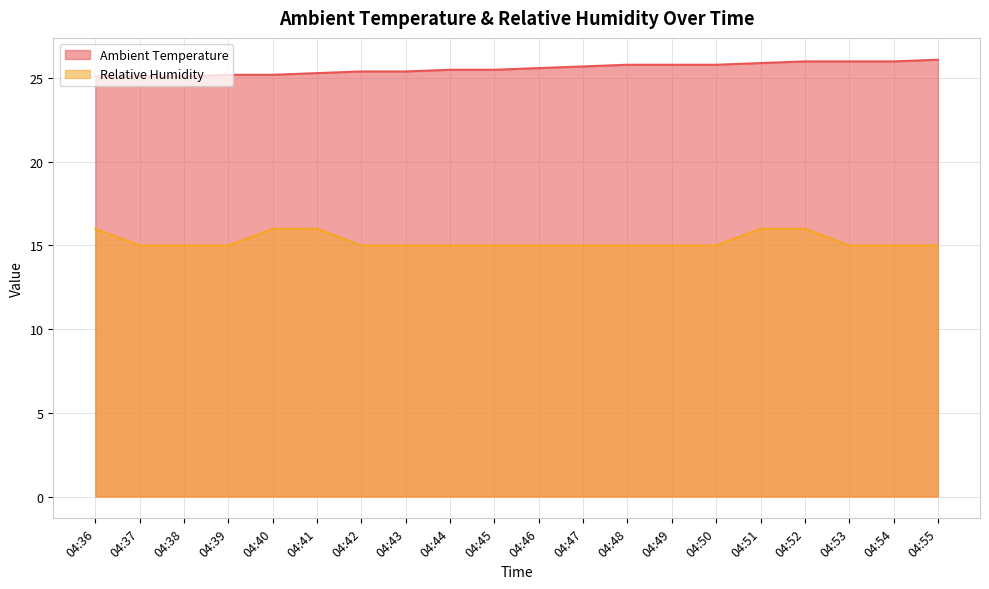

True or false: Relative Humidity has a value of 9.7 at 04:53.

False